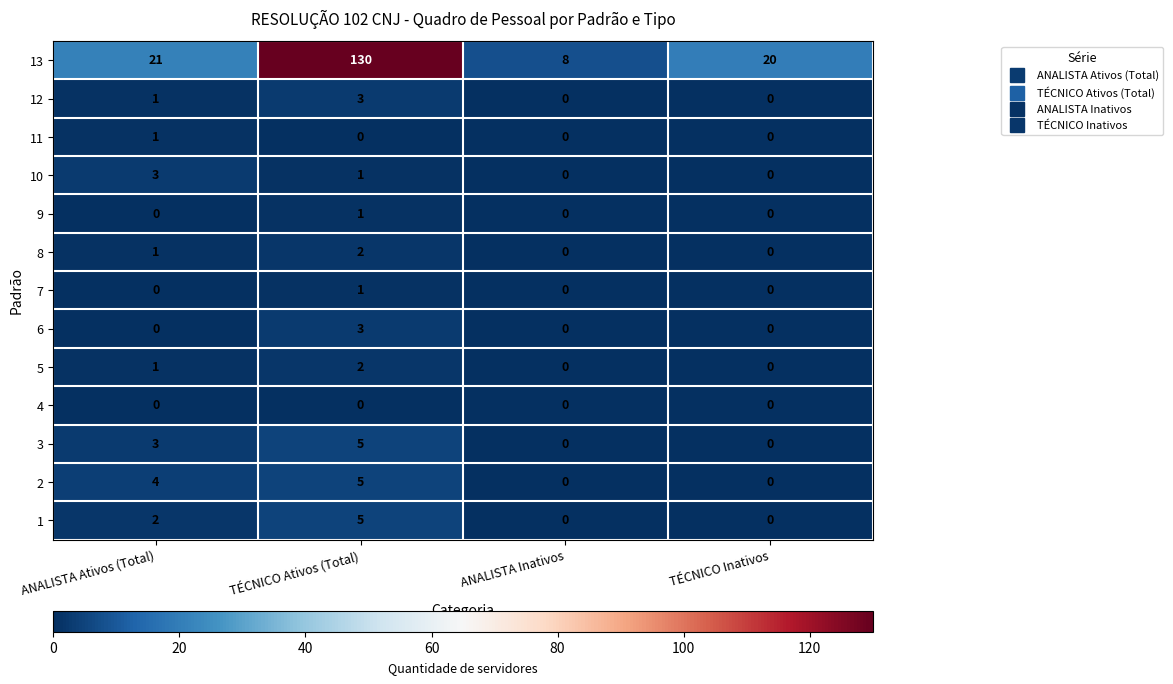

Which category has the lowest value in the 13 series?

ANALISTA Inativos